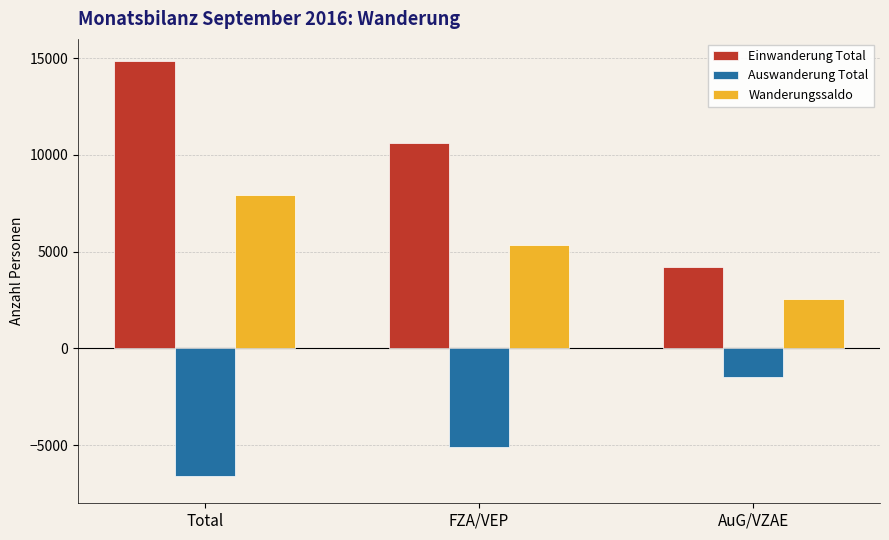

Are the bars grouped side by side (vs. stacked)?

Yes